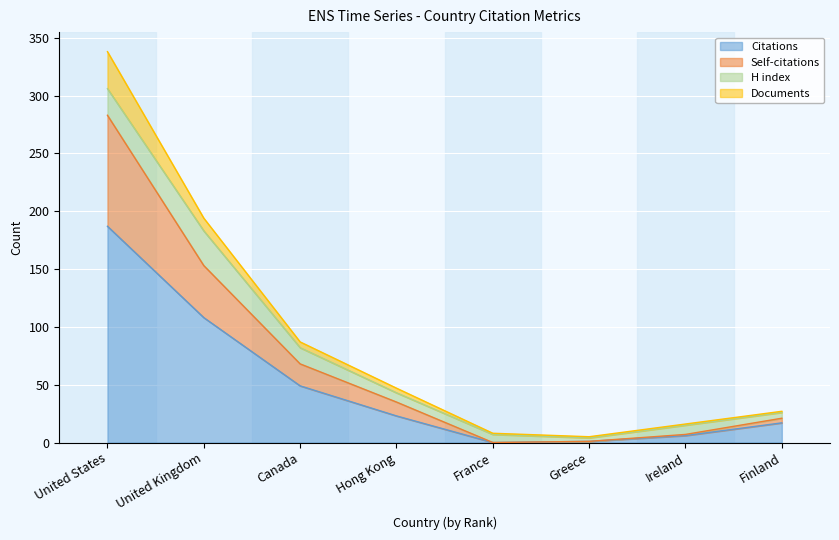

True or false: Citations has more than 0 interior local peaks.

False